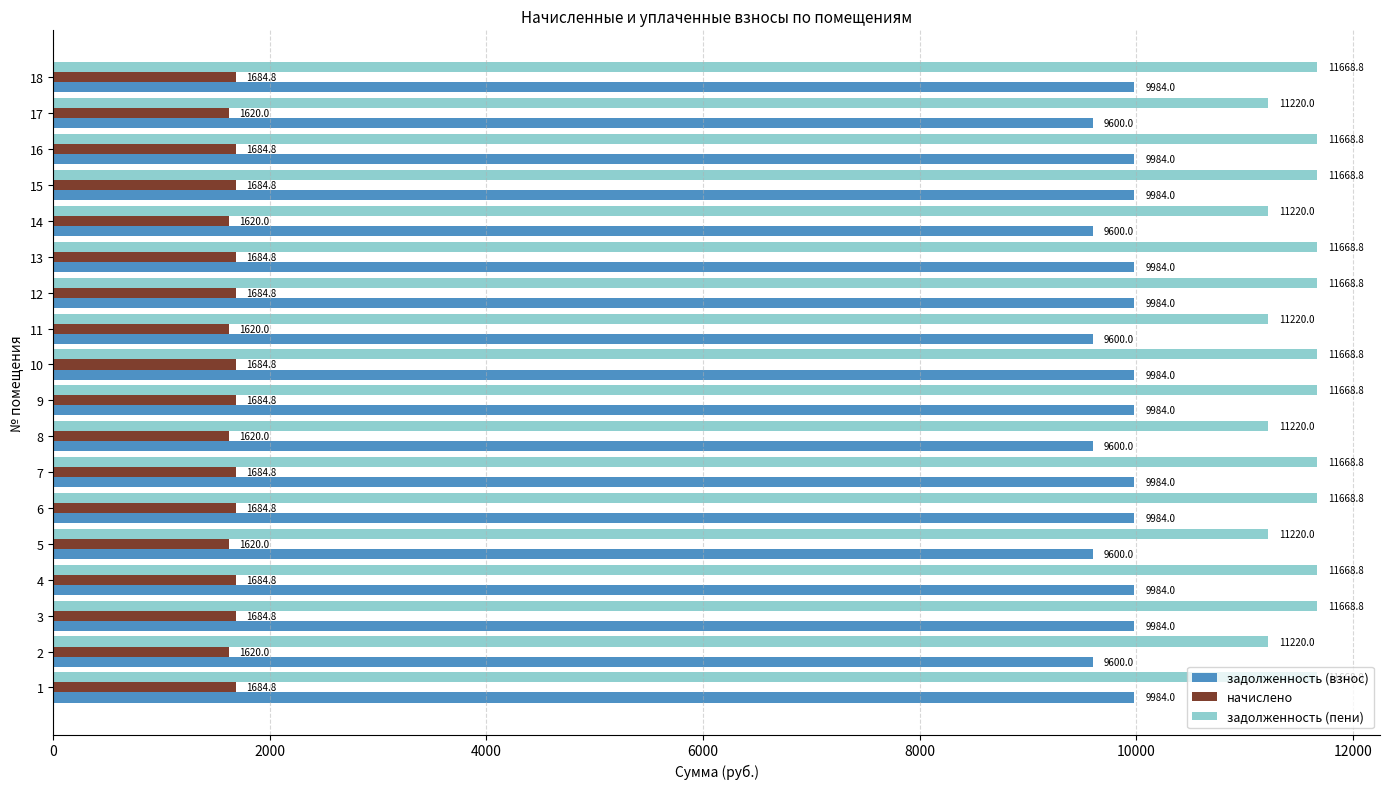

True or false: начислено has a value of 1684.8 at 13.

True